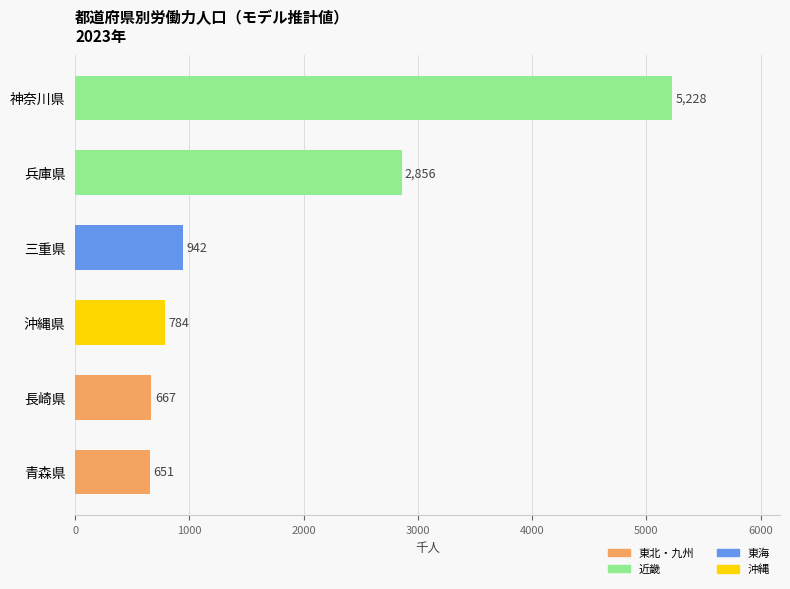

At which label is the value closest to 2939?

兵庫県